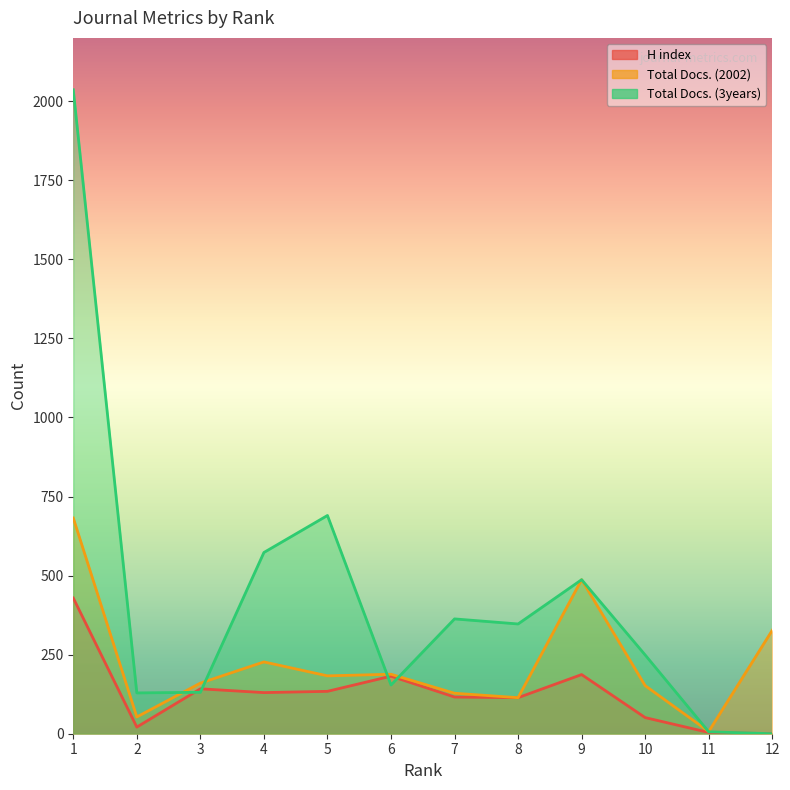

How many values in the Total Docs. (2002) series are below 183?

6